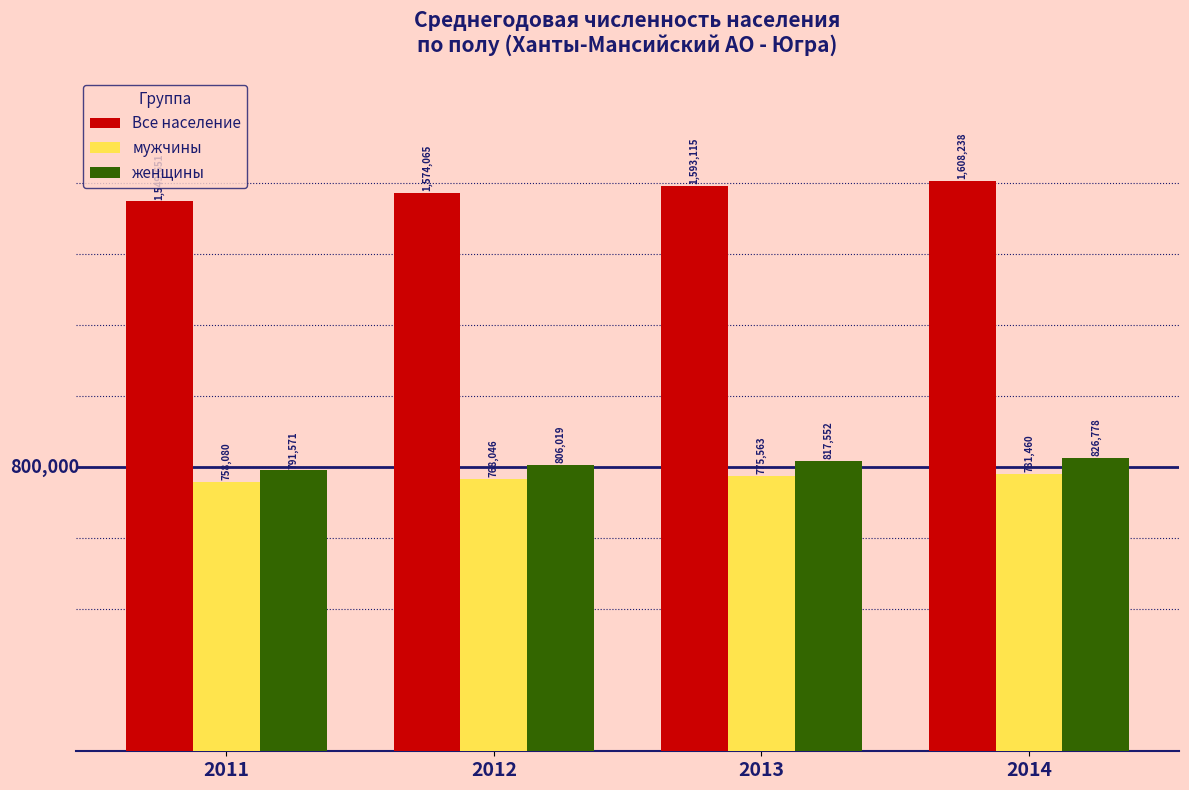

Does the chart contain any negative values?

No